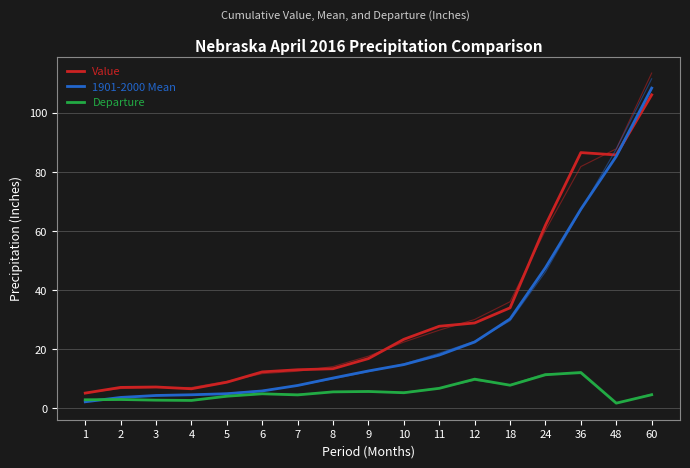

List the labels in order of Departure value, largest first.

36, 24, 12, 18, 11, 9, 8, 10, 6, 60, 7, 5, 2, 1, 3, 4, 48